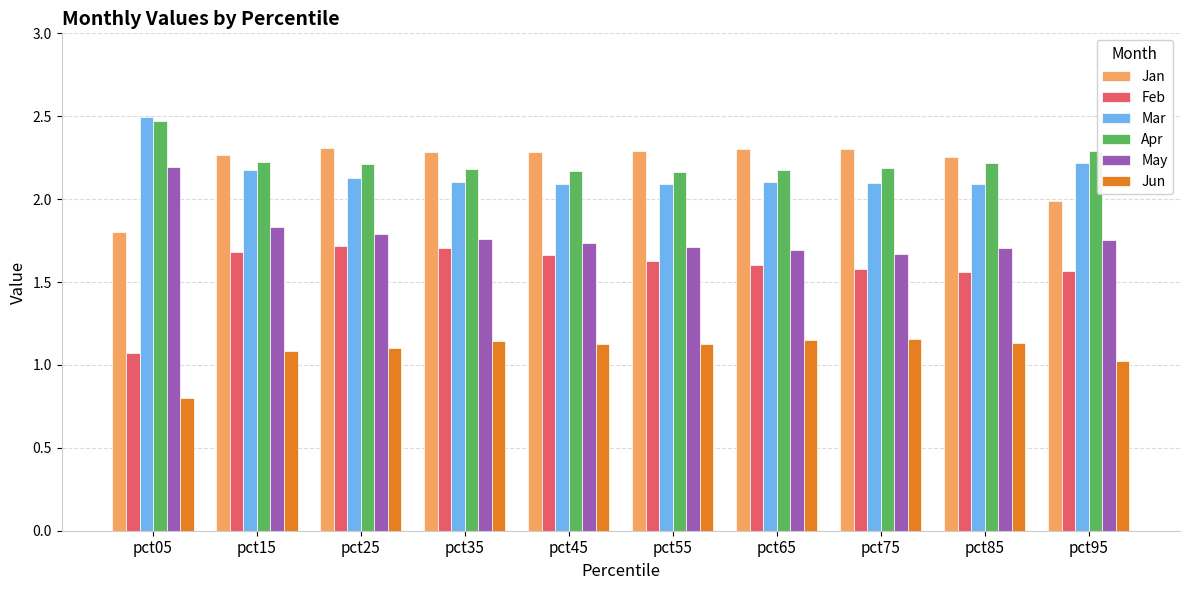

Is the value of Jun at pct85 greater than the value of May at pct95?

No